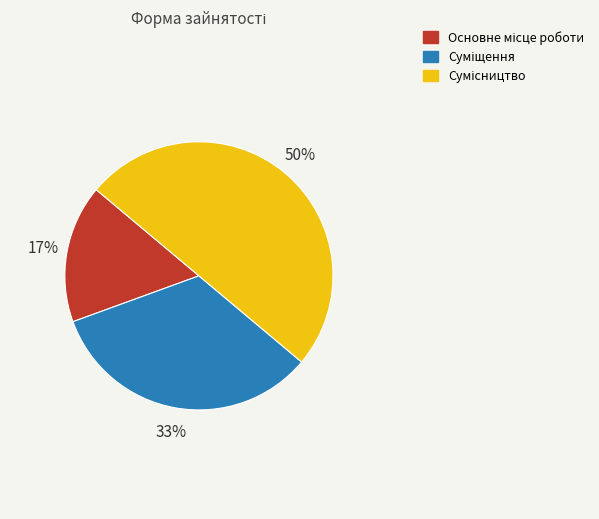

To the nearest percent, what is the difference between the largest and smallest slice percentages?

33%